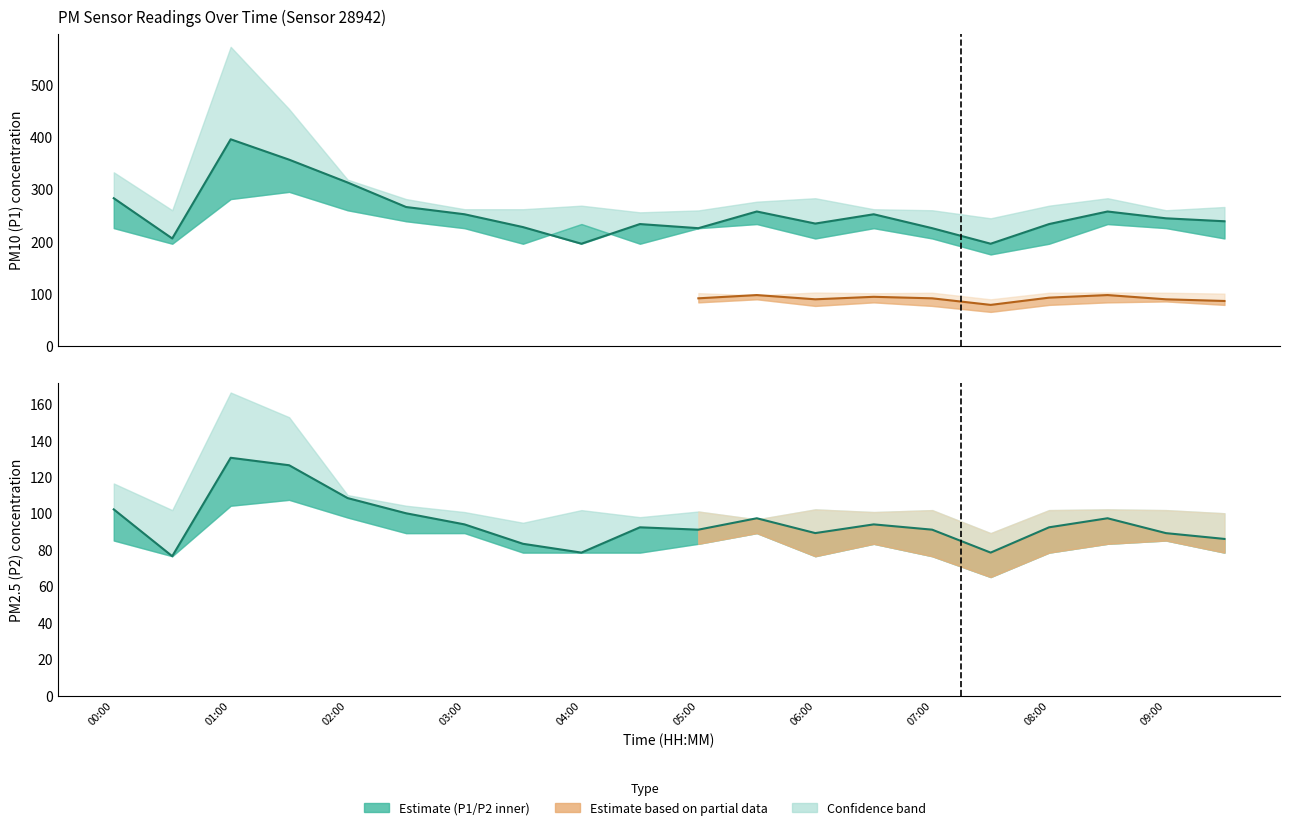

How many values in the P1 series are below 244?

10